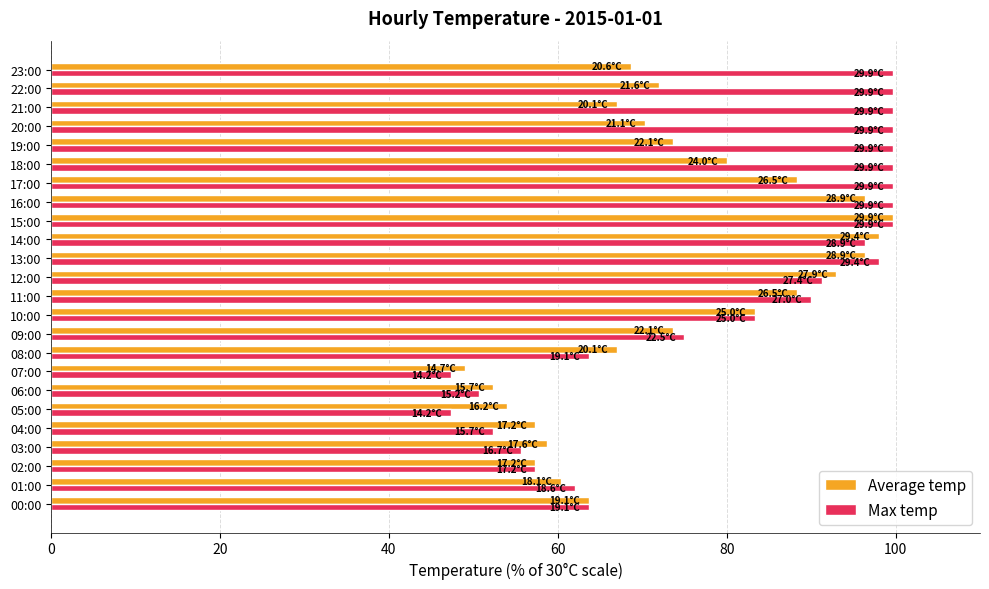

What is the sum of the Average temp values at 22:00 and 02:00?

129.3